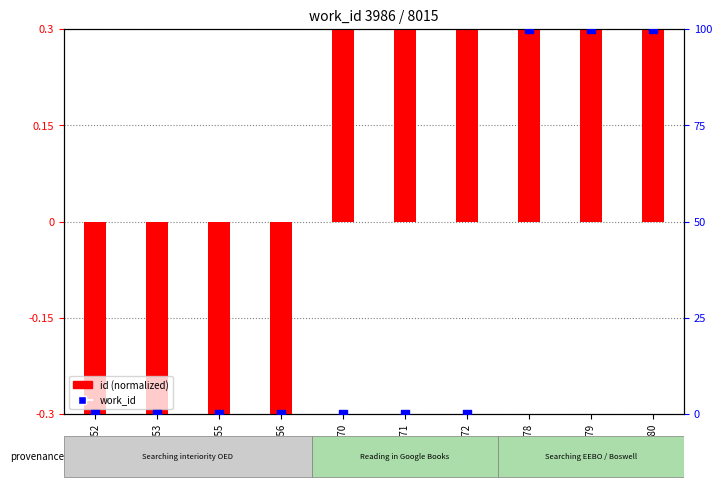

Which series has the largest total across all categories?

work_id